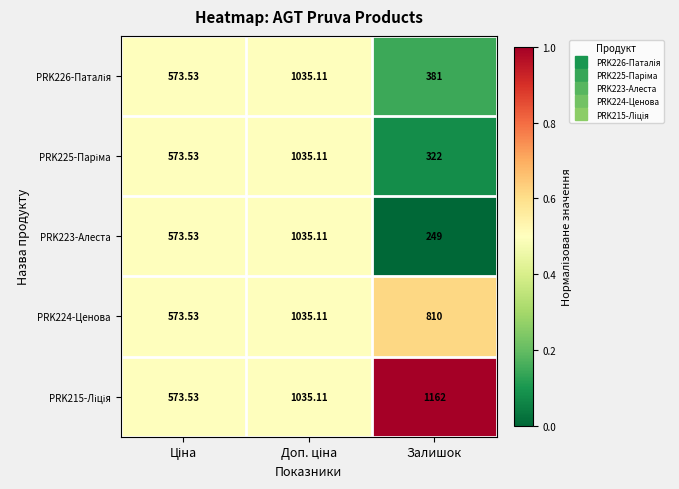

Which label corresponds to the smallest value in the chart?

Залишок